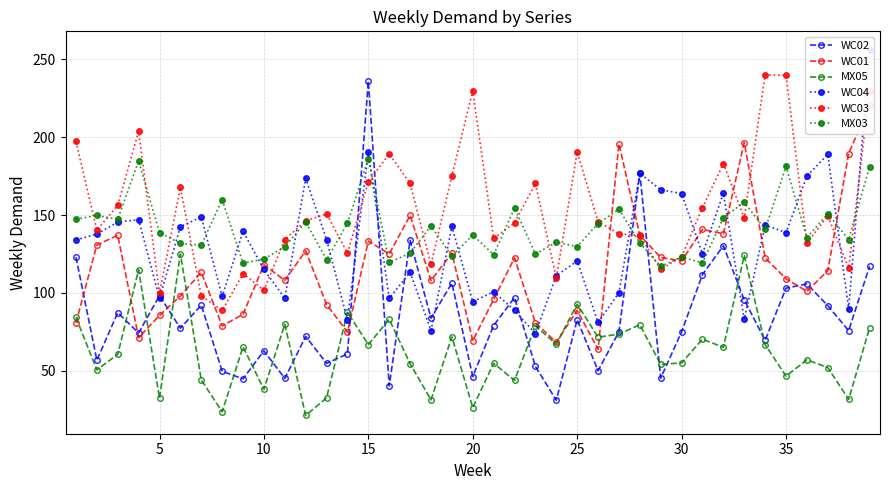

List the series in order of their peak value, highest first.

WC04, WC03, WC02, WC01, MX03, MX05